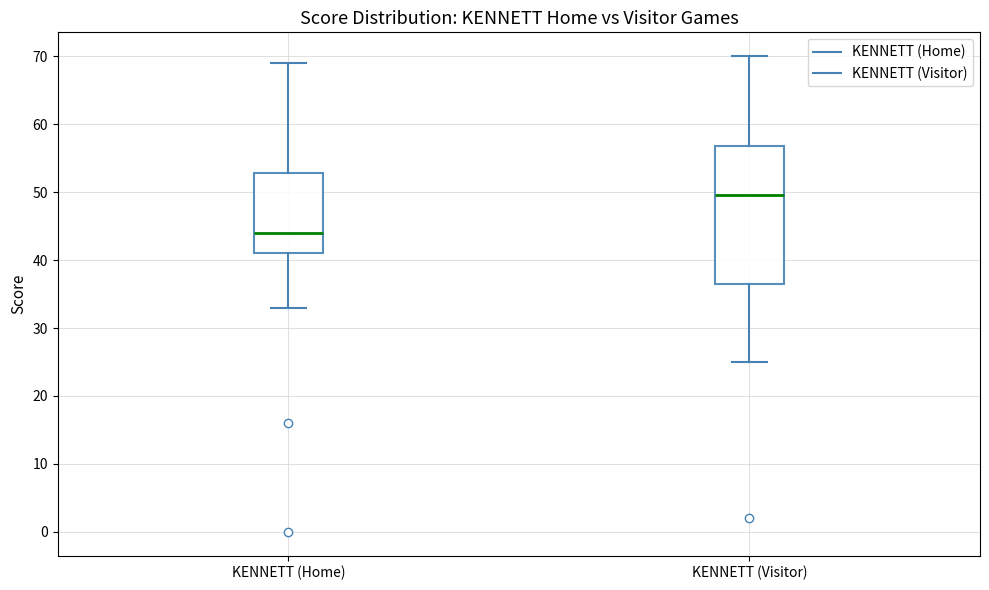

Where is the upper edge of the box for KENNETT (Home) on the y-axis? The values are not printed on the chart, so give them approximately, as read against the axis.

53